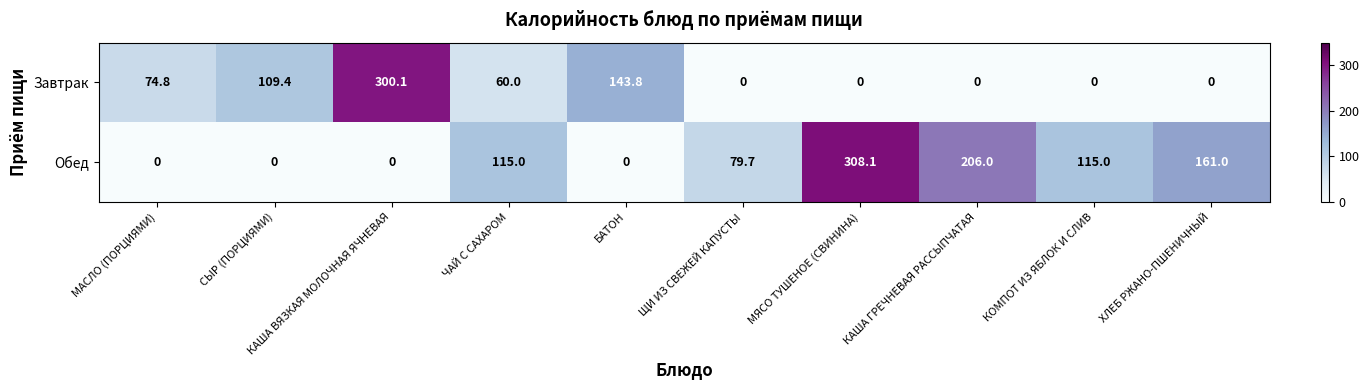

At which label is Завтрак closest to 150?

БАТОН